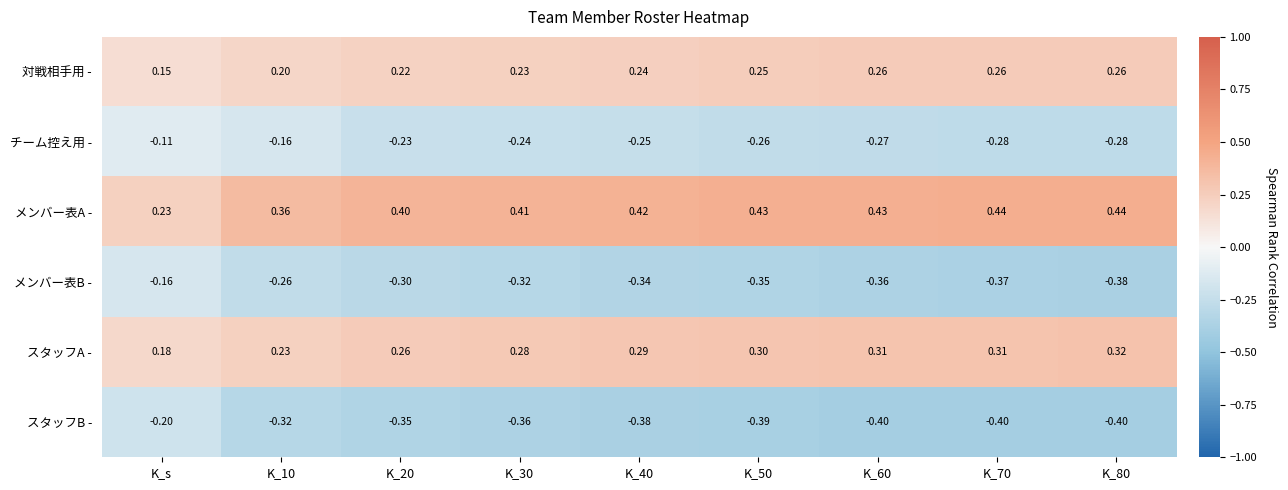

Which series has the largest total across all categories?

メンバー表A -